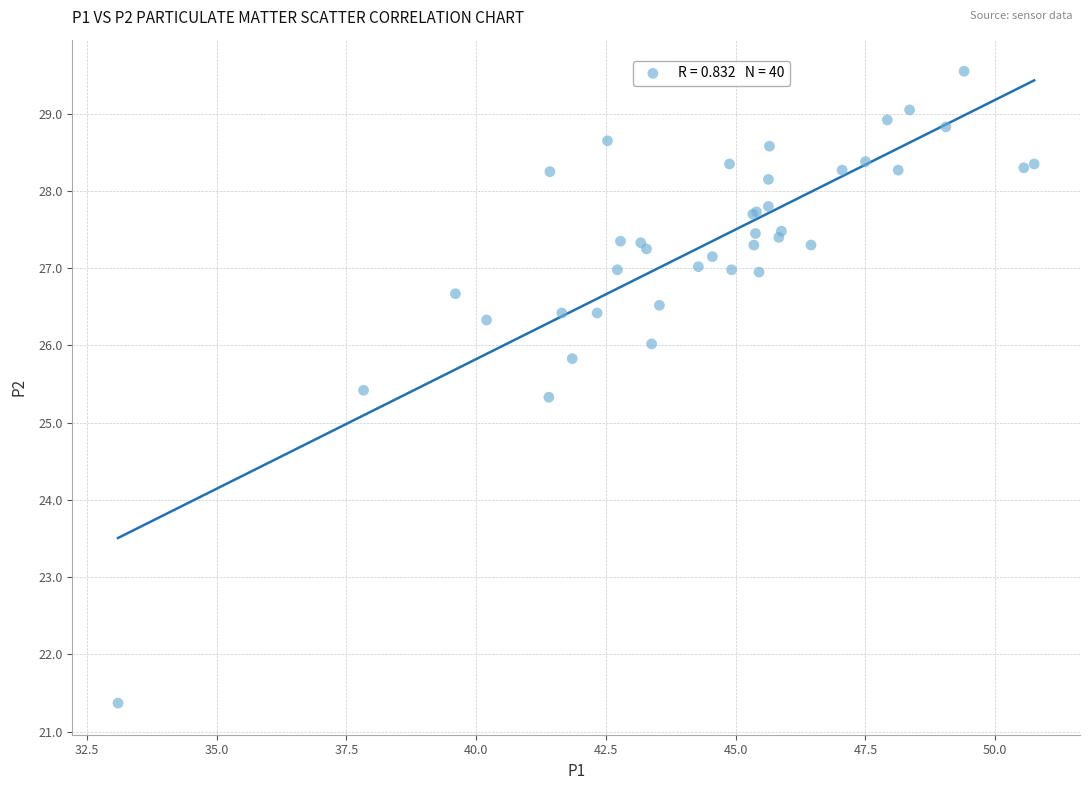

What Y value in the scatter plot is closest to 25?

25.3